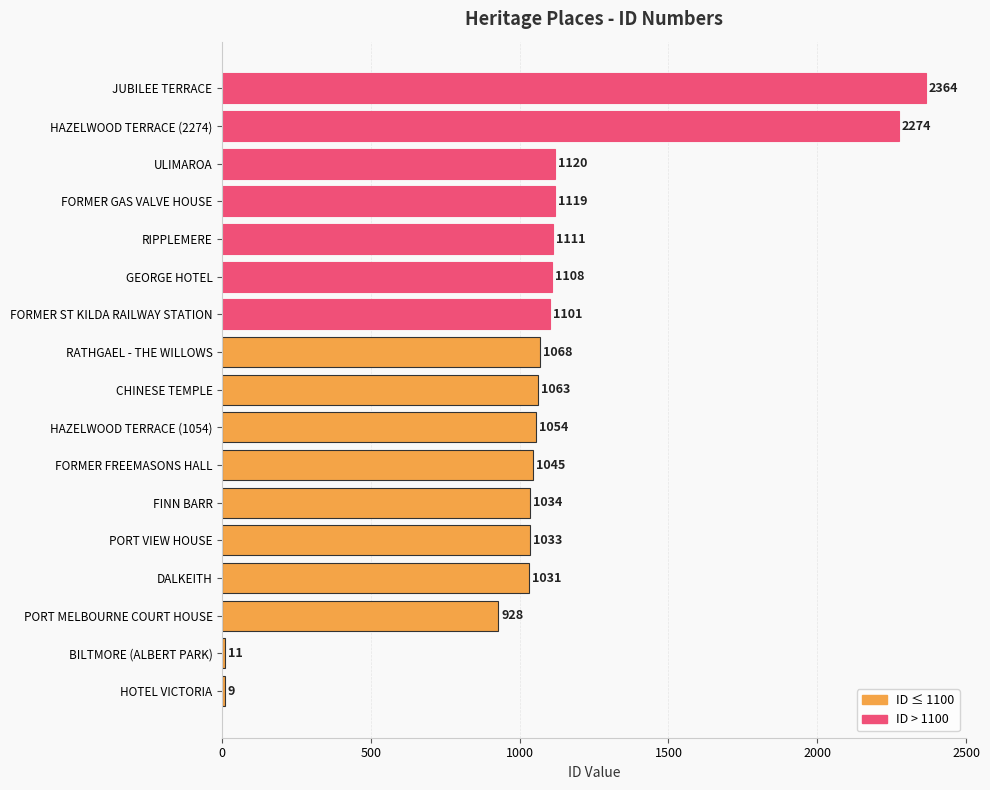

What is the ratio of the value at PORT MELBOURNE COURT HOUSE to the value at CHINESE TEMPLE?

0.9